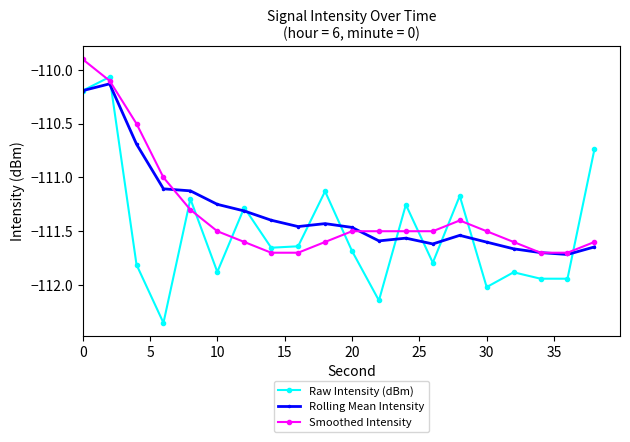

After their last crossing, which series has the higher values: Smoothed Intensity or Raw Intensity (dBm)?

Raw Intensity (dBm)